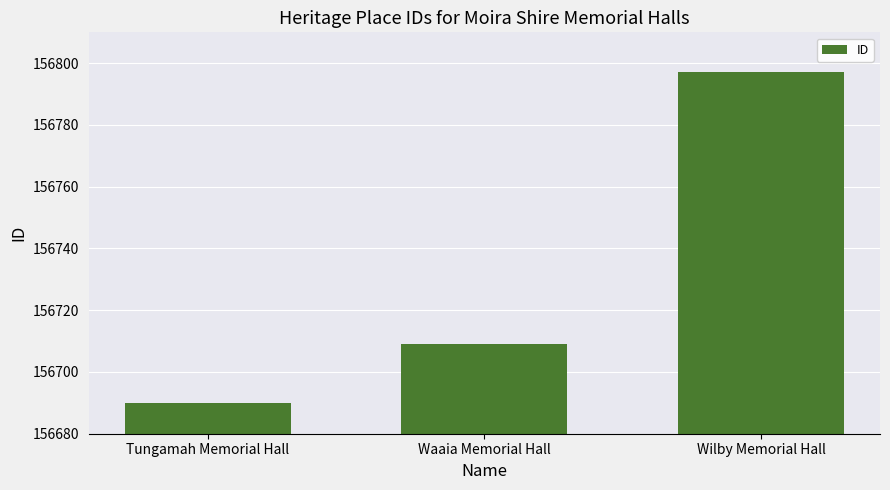

Where is the data nearest to the value 156743?

Waaia Memorial Hall